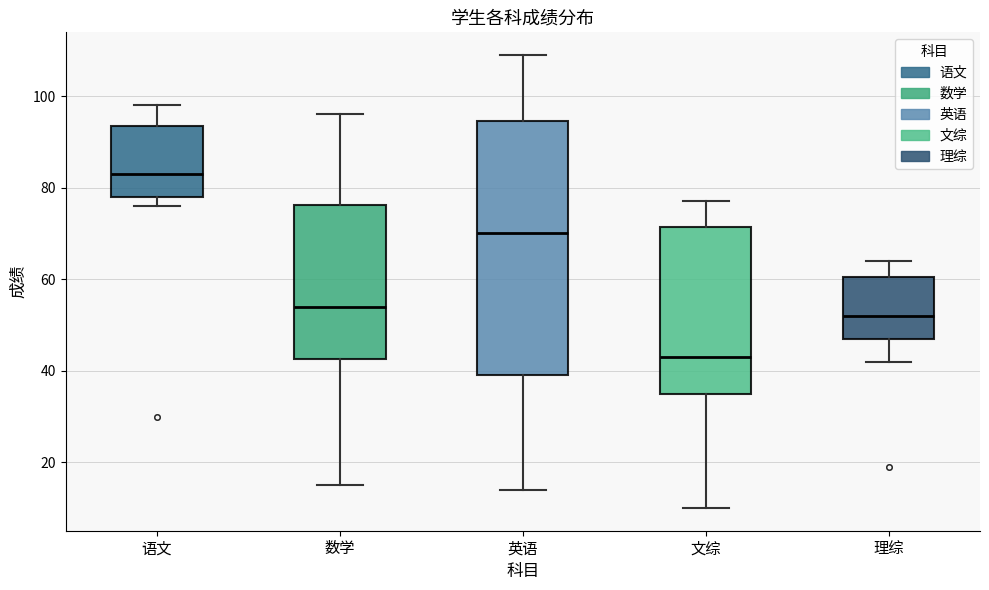

Reading left to right, read every box against the y-axis: the position of its median line, the range the box covers, and the ends of its whiskers. The values are not printed on the chart, so give them approximately, as read against the axis.

语文: median 84, box 78 to 94, whiskers 76 to 98
数学: median 54, box 42 to 76, whiskers 16 to 96
英语: median 70, box 40 to 94, whiskers 14 to 110
文综: median 44, box 36 to 72, whiskers 10 to 78
理综: median 52, box 48 to 60, whiskers 42 to 64